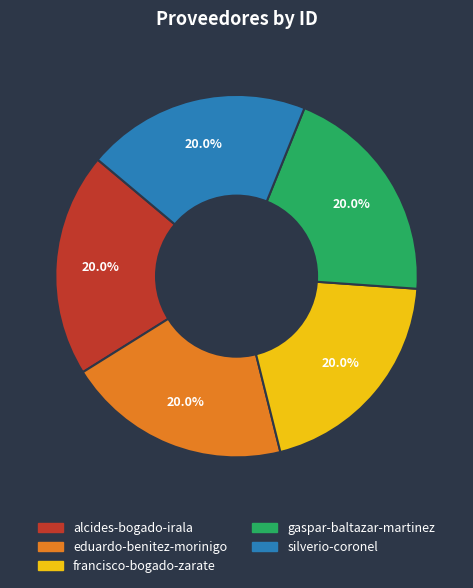

How many segments does this pie chart have?

5